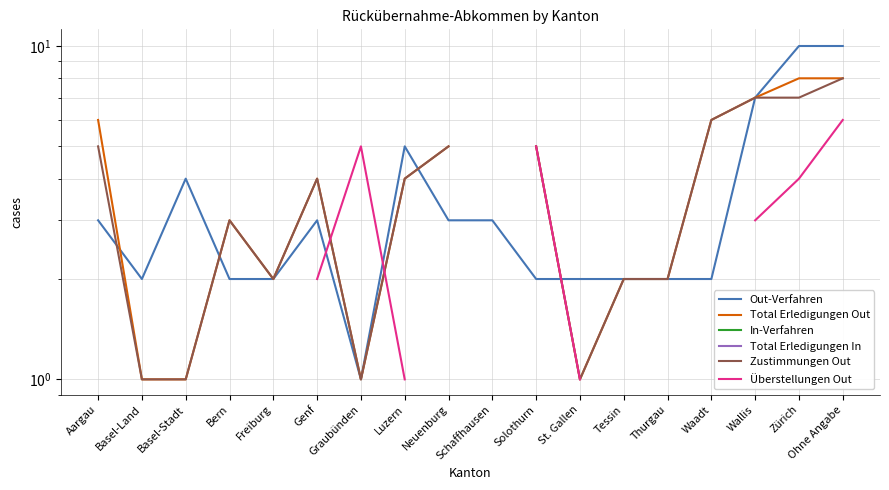

How many data points does each series have?

18